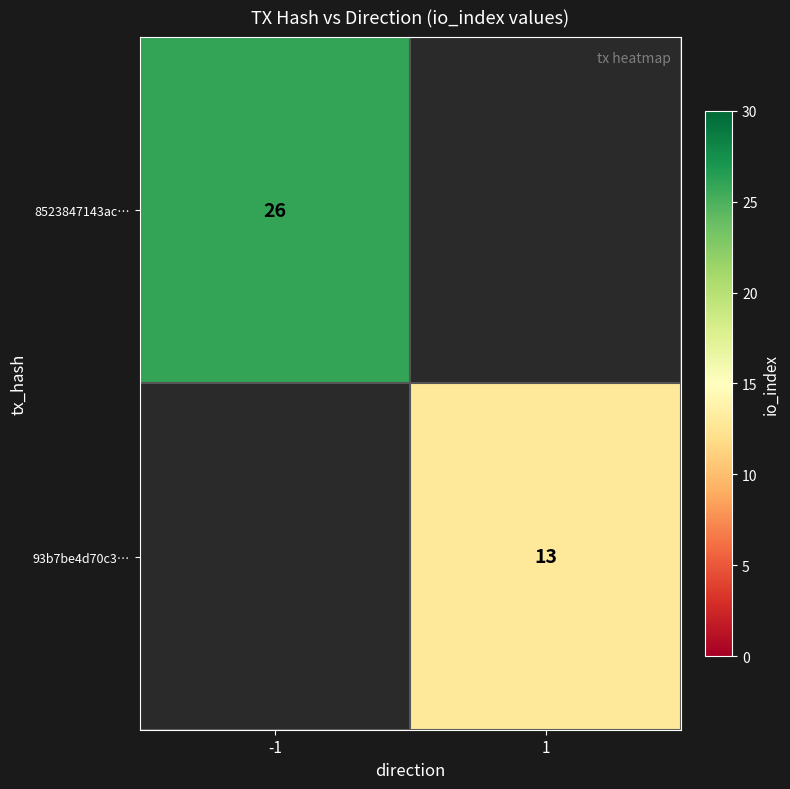

True or false: 8523847143ac… has a value of 26 at -1.

True